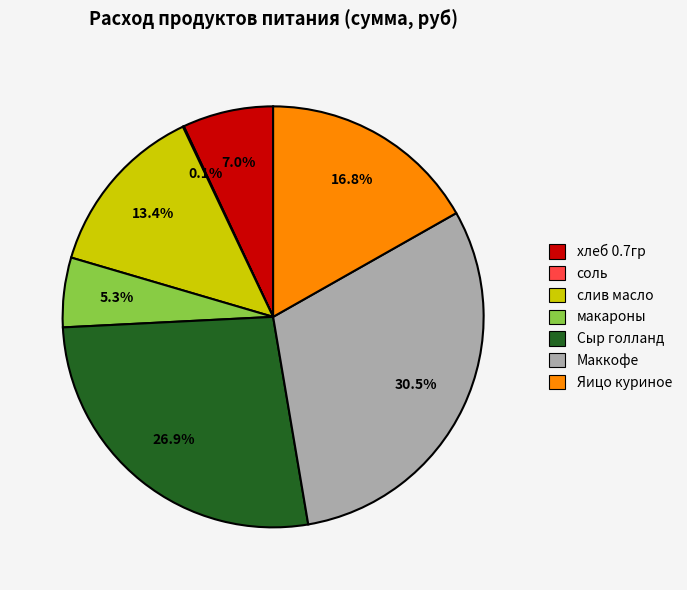

Which has a higher value, Сыр голланд or Яицо куриное?

Сыр голланд